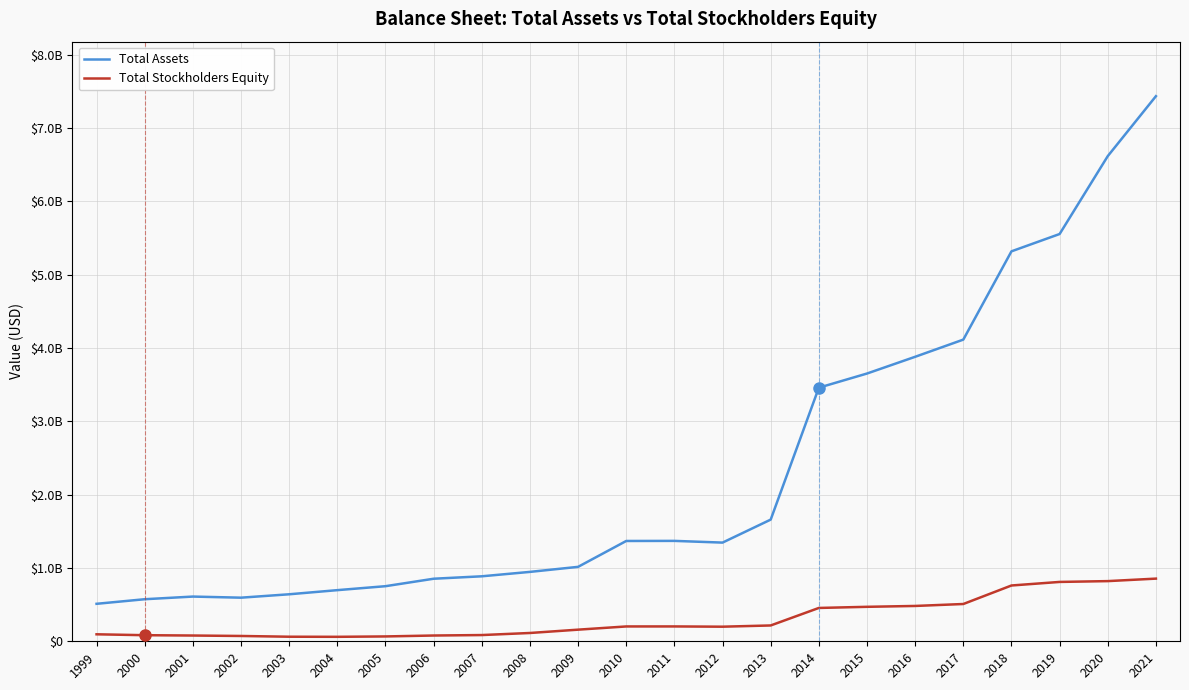

What is the approximate value of Total Stockholders Equity at 2011?

202520000